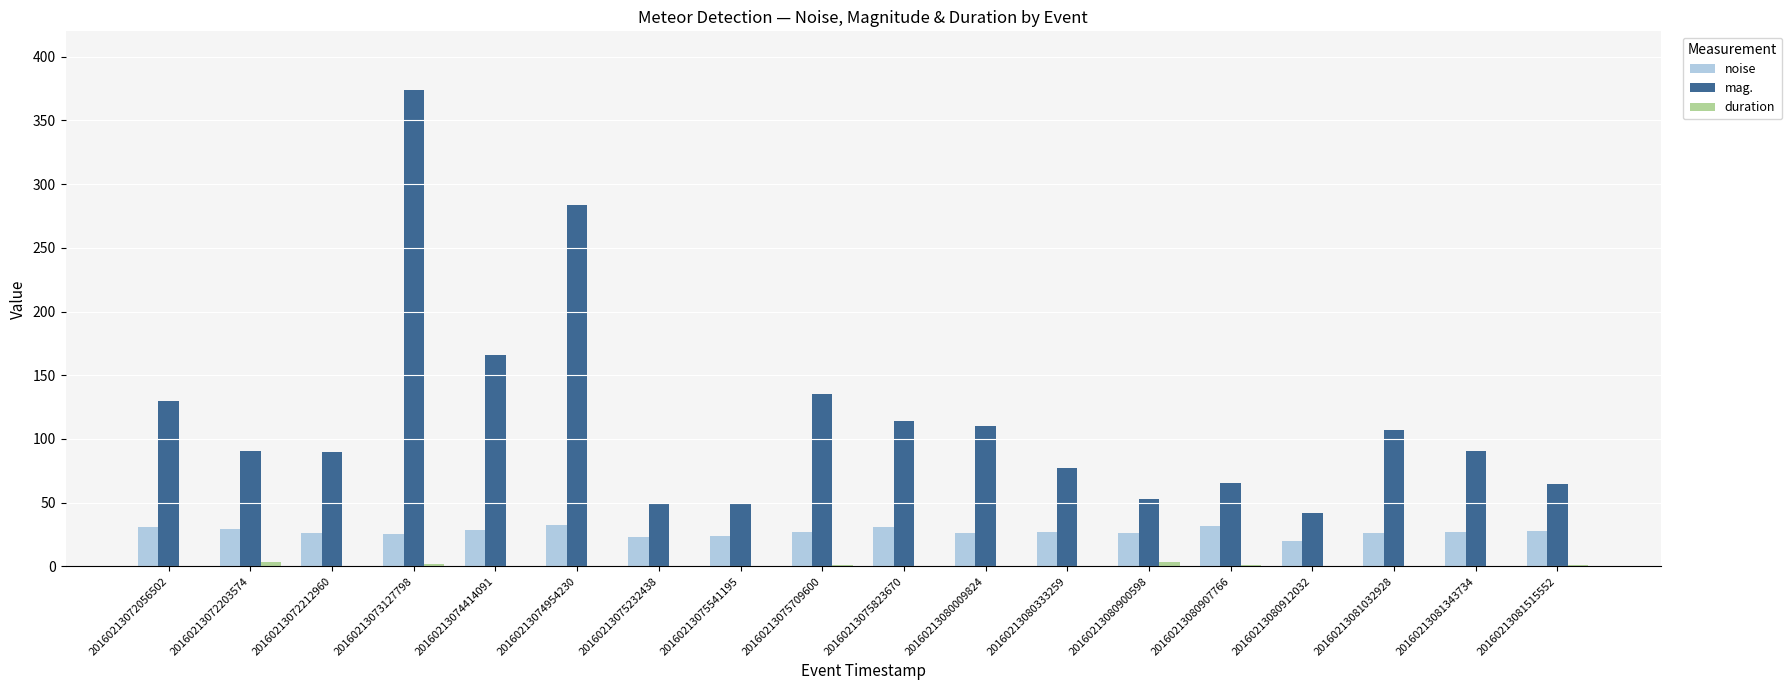

Which category has the highest value across all series?

20160213073127798